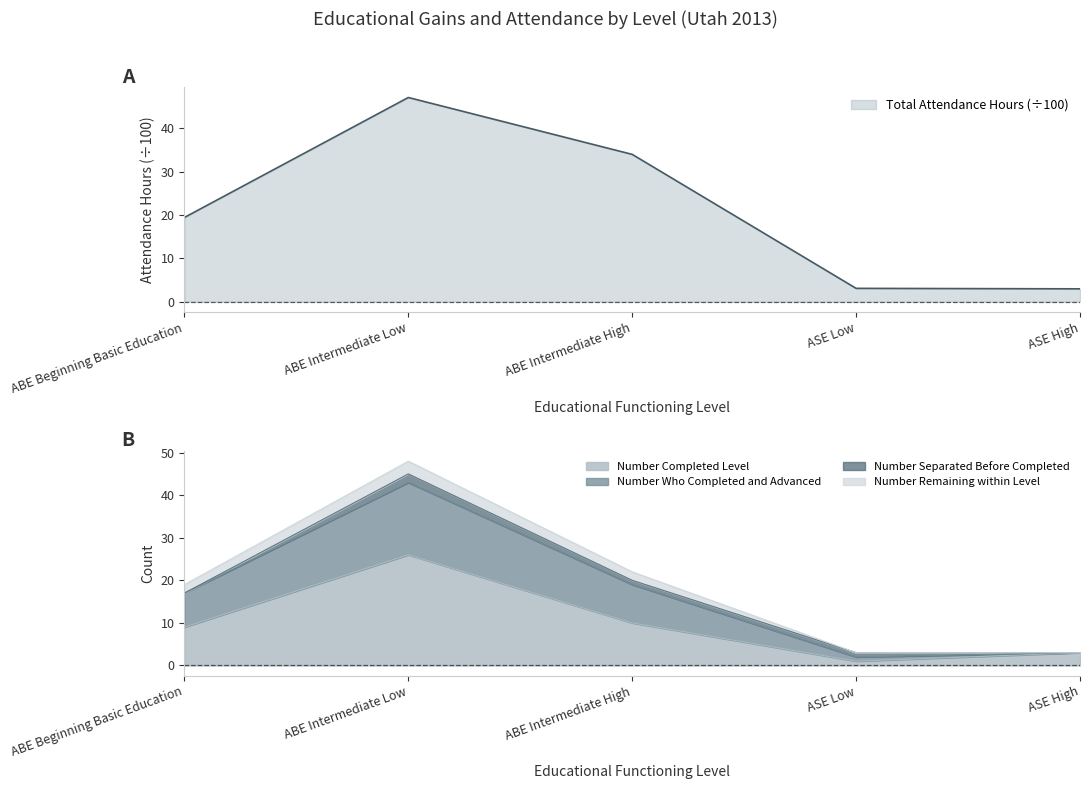

What is the highest value of the Number Completed Level series?

26